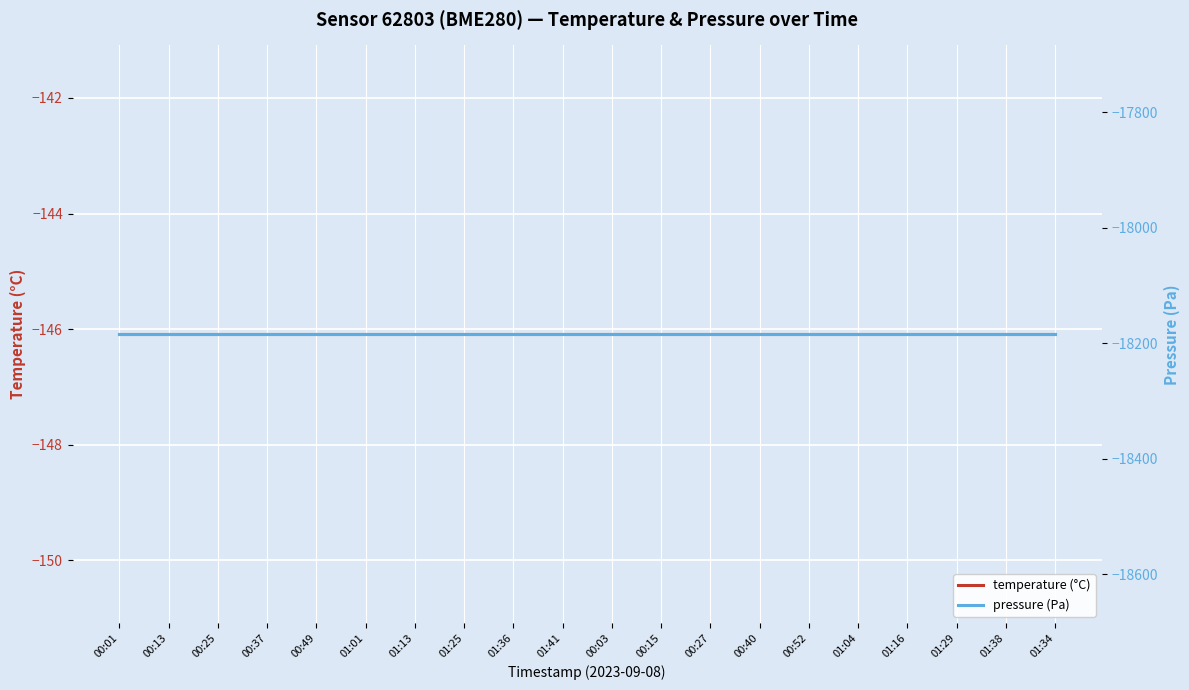

Rank the series by their maximum value, from lowest to highest.

pressure (Pa), temperature (°C)